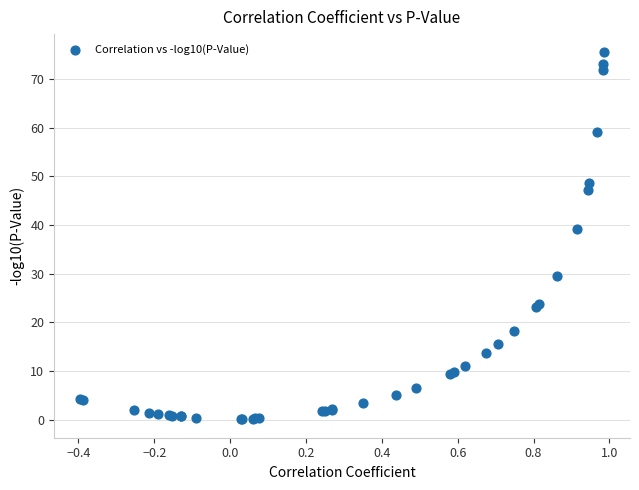

What Y value in the scatter plot is closest to 37?

39.1